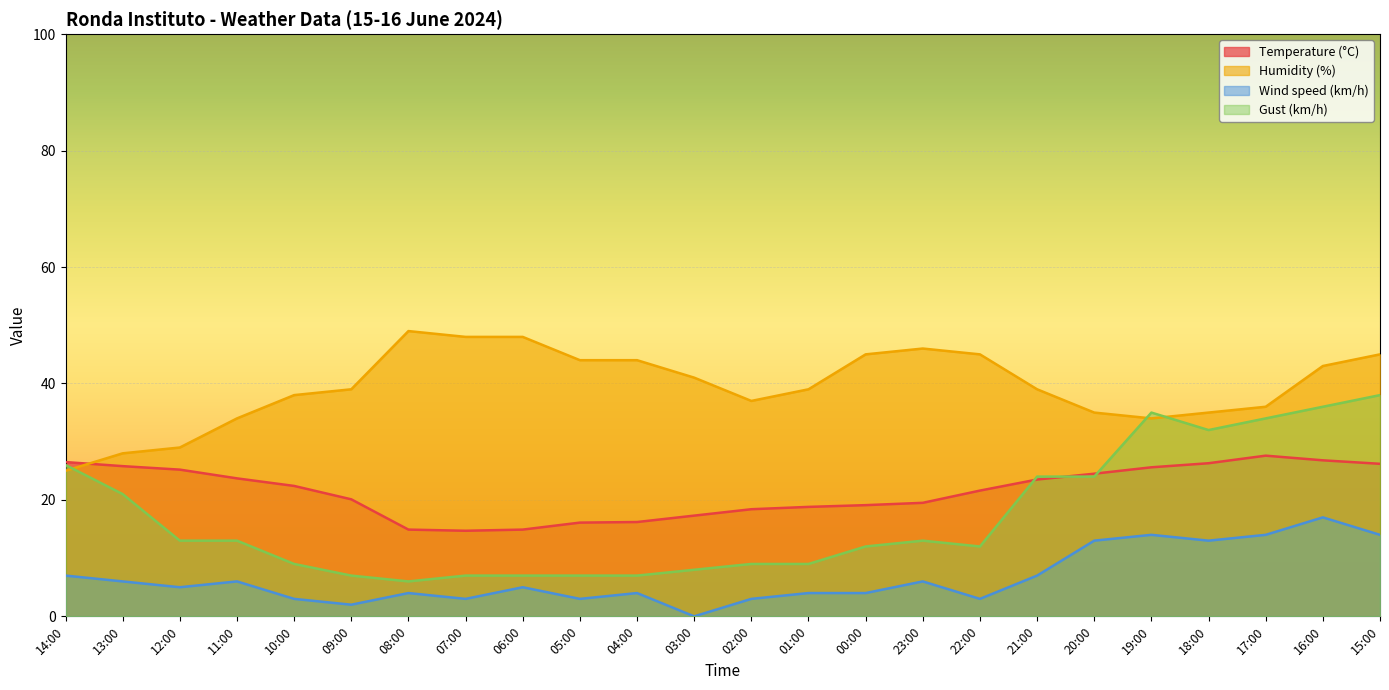

How many data points in Temperature (°C) are less than 22?

12